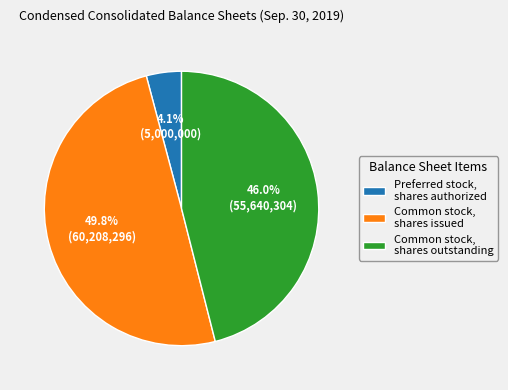

What percentage is the Common stock, shares issued slice, to the nearest percent?

50%